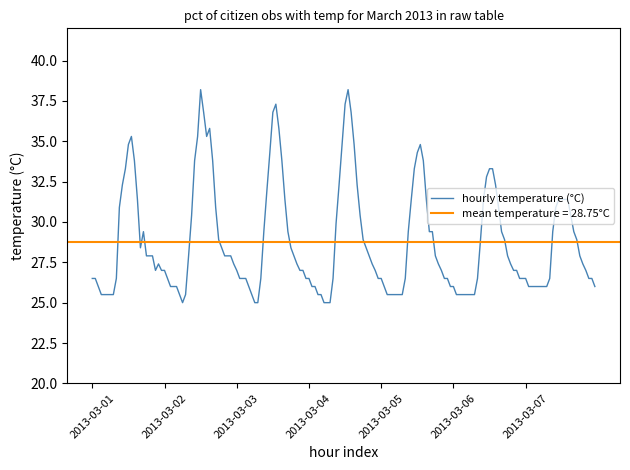

At which label is daily_min_temp closest to 25?

2013-03-02